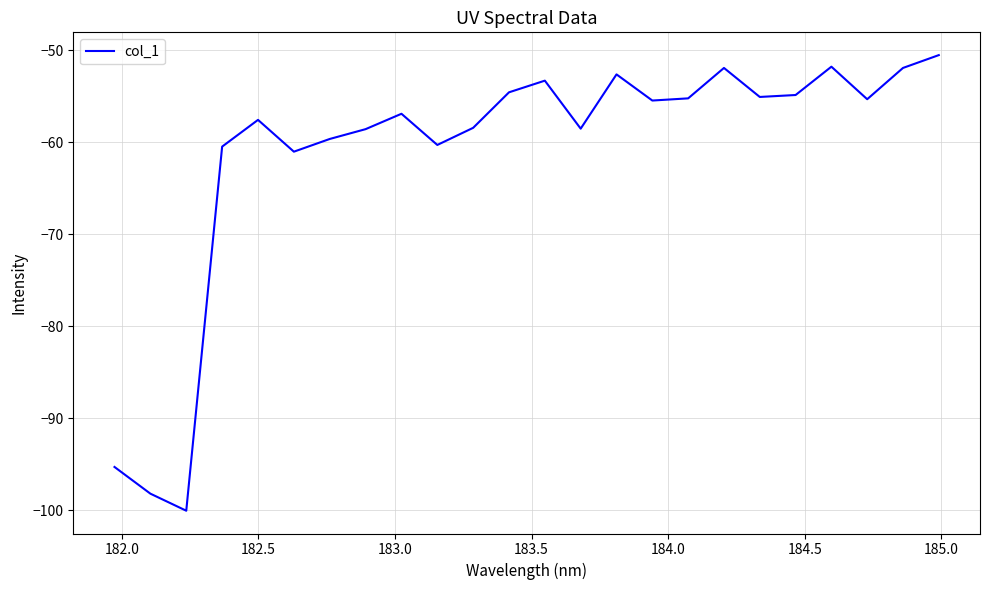

What is the difference between the maximum and minimum values?

49.5